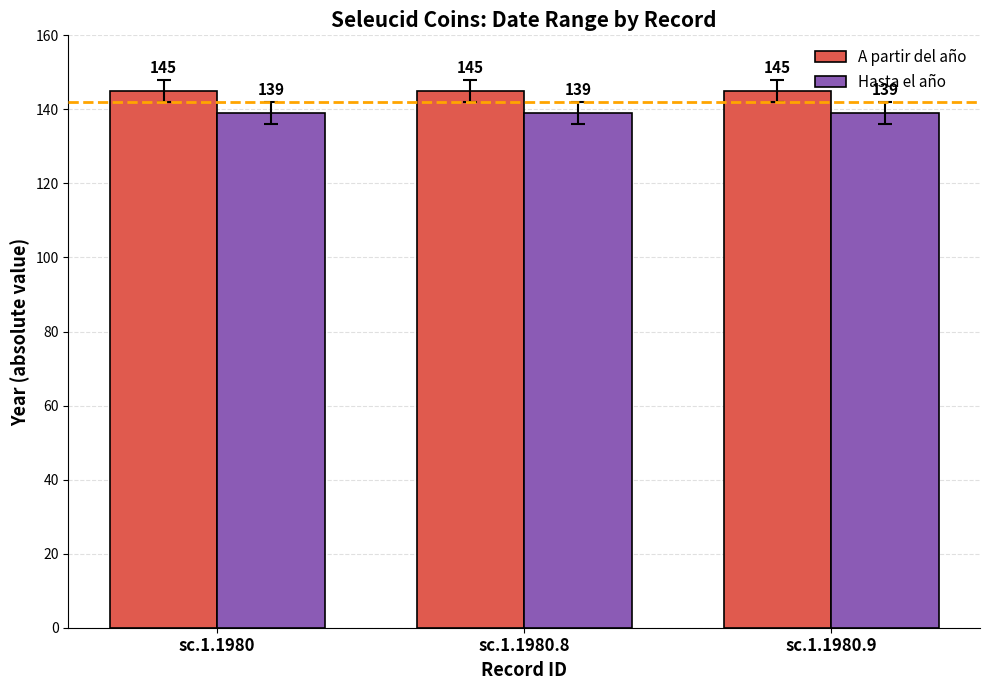

Rank the series by their average value, from lowest to highest.

Hasta el año, A partir del año